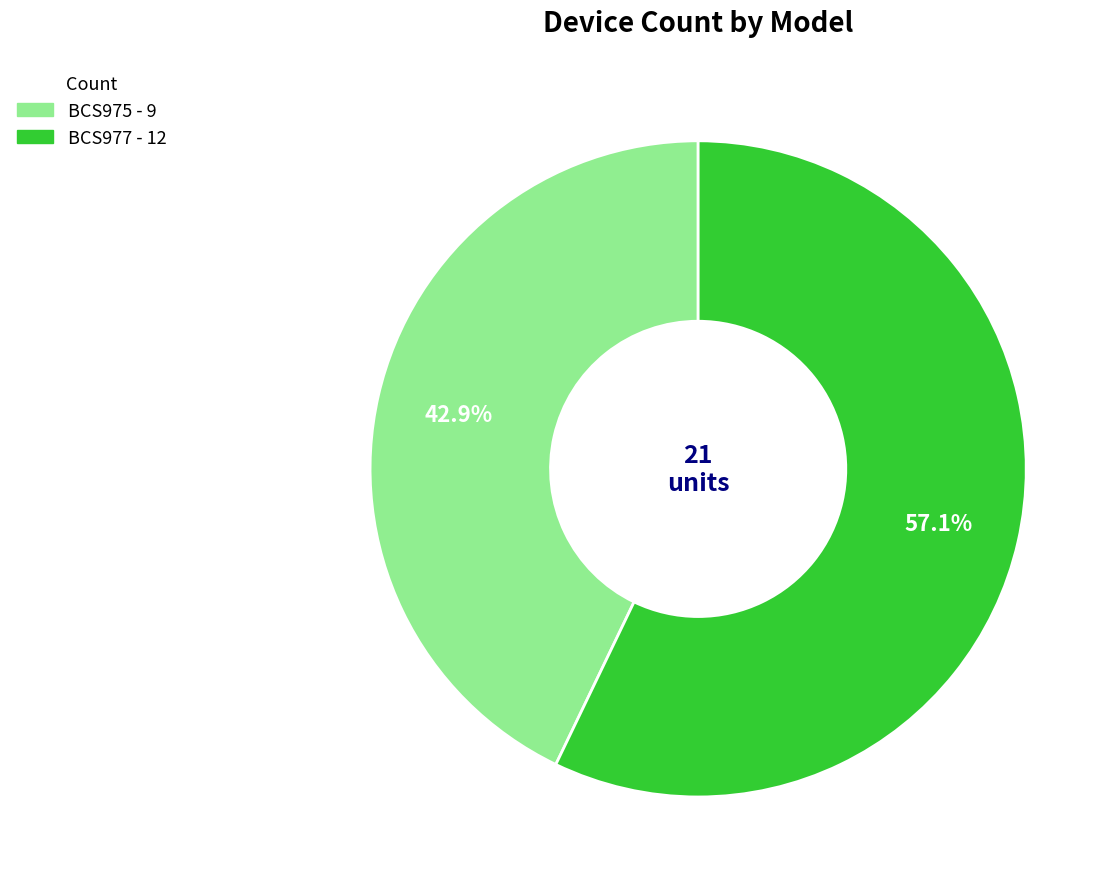

Is it true that BCS977 is 67% of the pie?

False